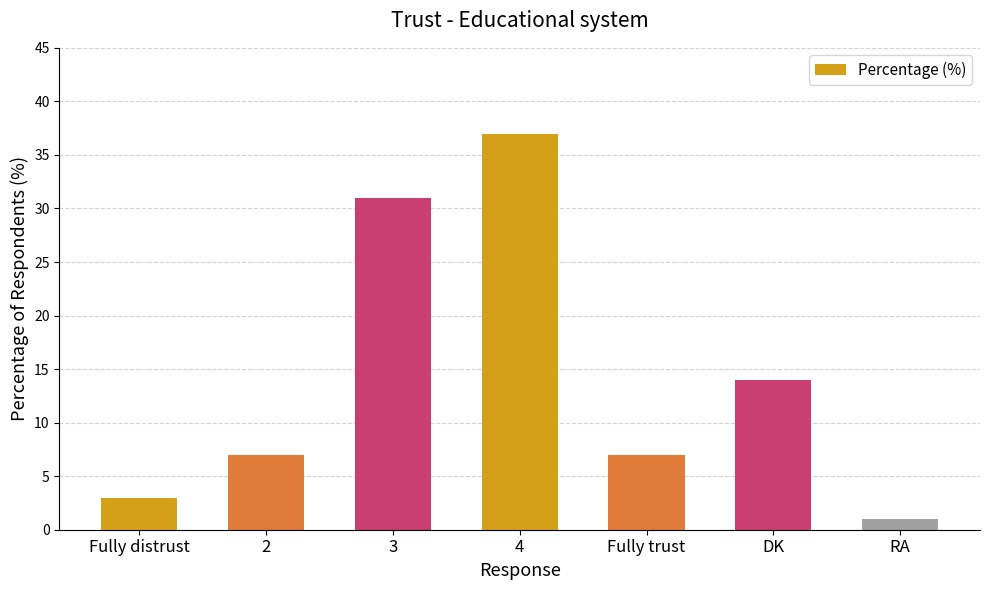

Reading right to left, what are all the values shown in this chart?

1	14	7	37	31	7	3